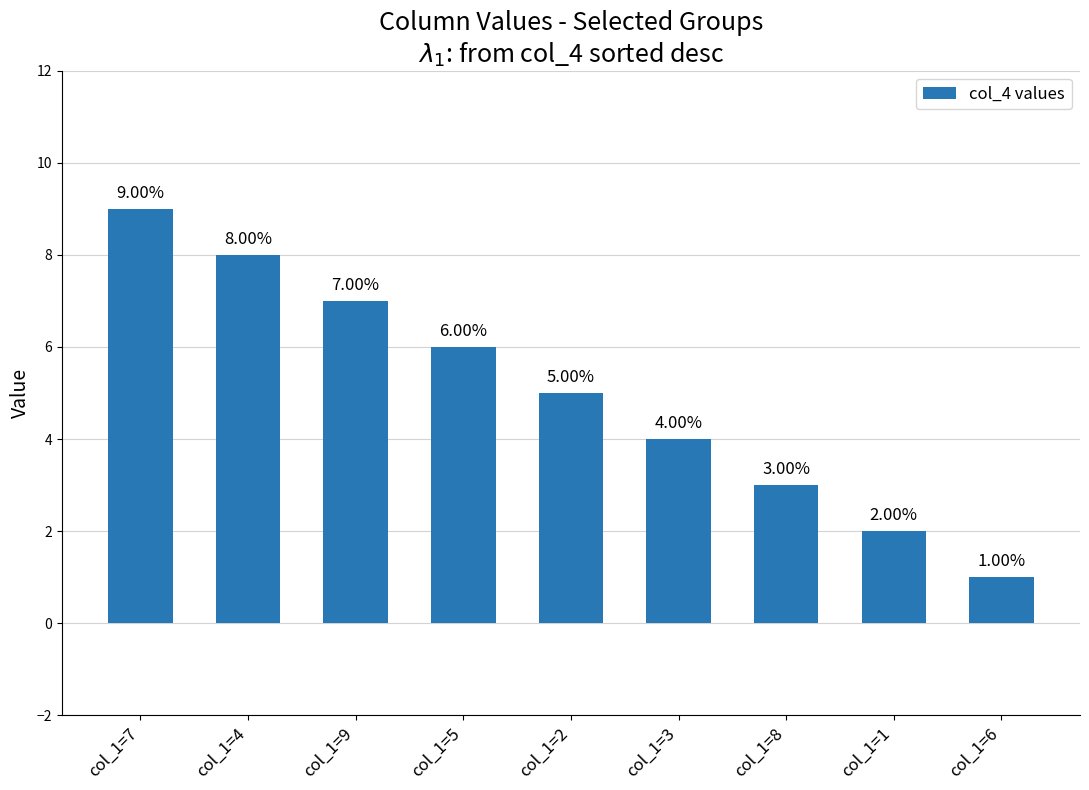

Which label corresponds to the largest value in the chart?

col_1=7